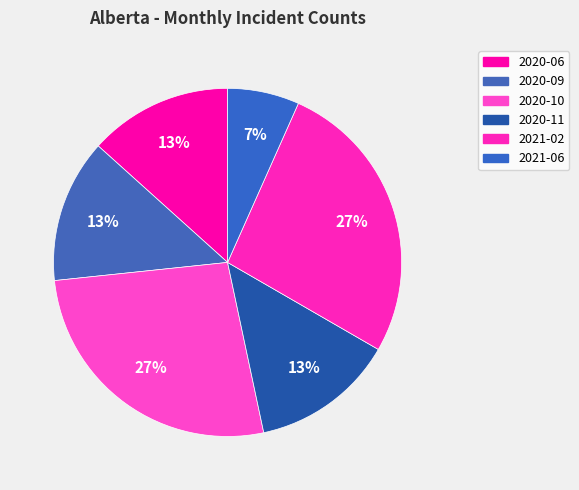

Is there a majority slice in this chart?

No